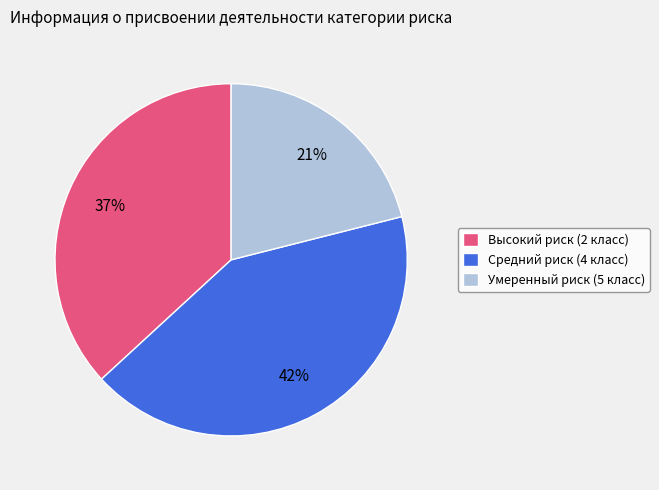

Do Средний риск (4 класс) and Умеренный риск (5 класс) together represent more than half of the pie?

Yes